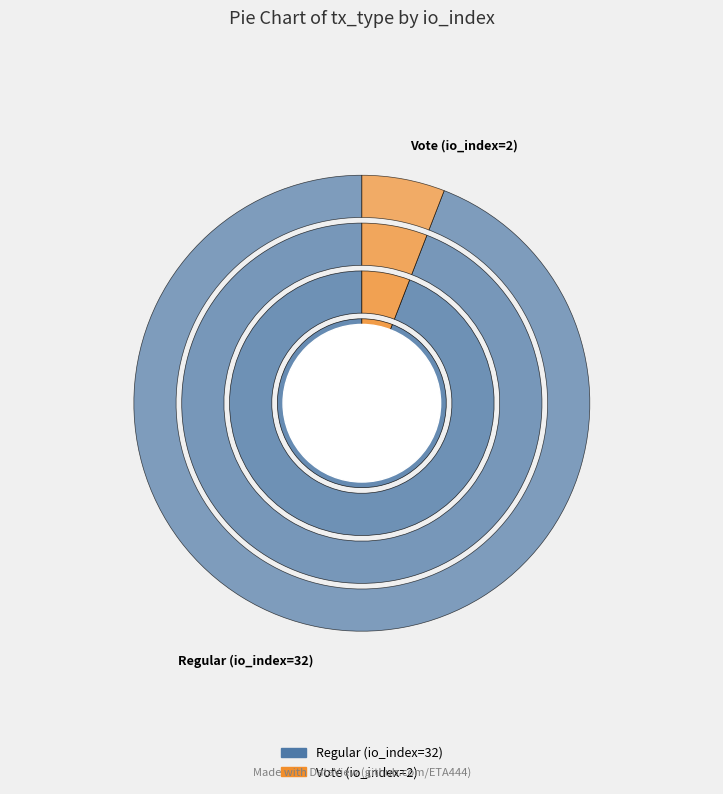

Which slice is the smallest?

Vote (io_index=2)